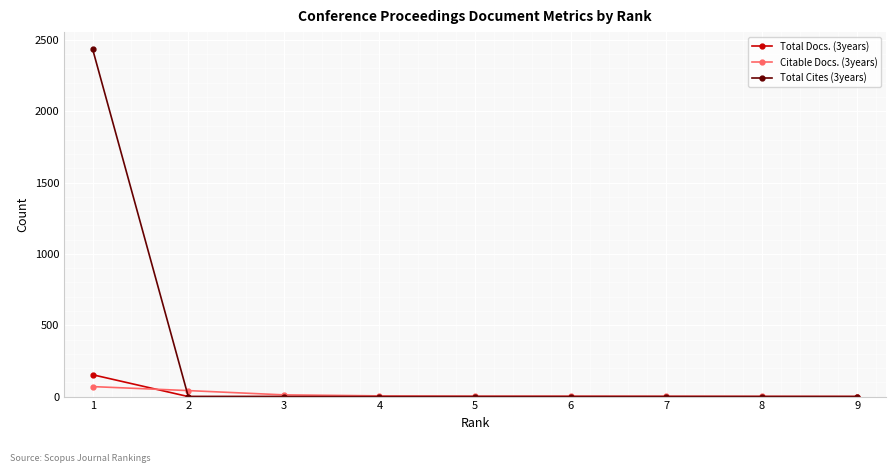

The Citable Docs. (3years) series shows 0 at 9. True or false?

True